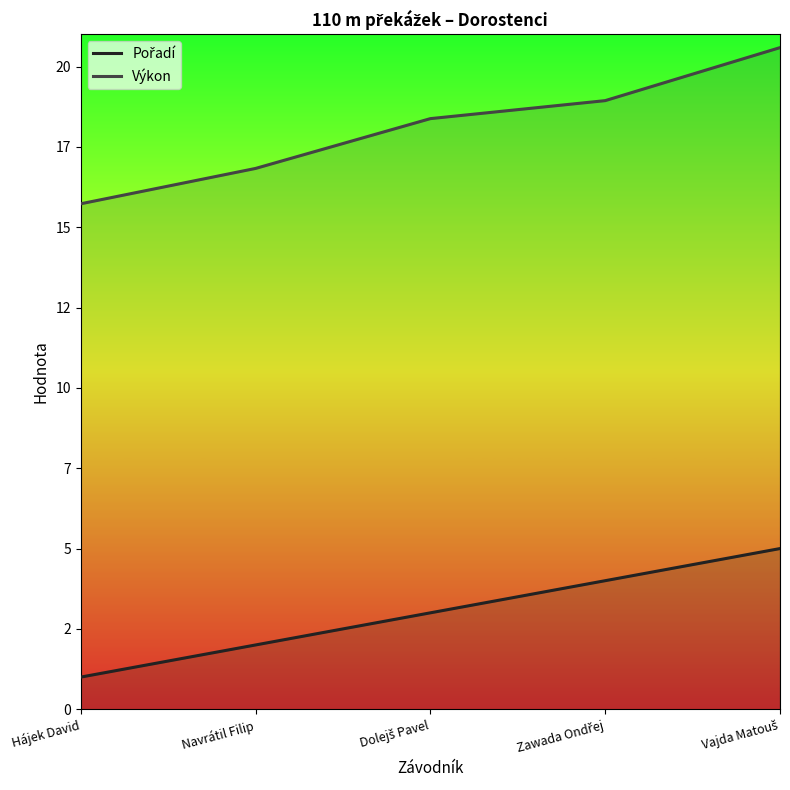

At which category is the sum across all series the highest?

Vajda Matouš